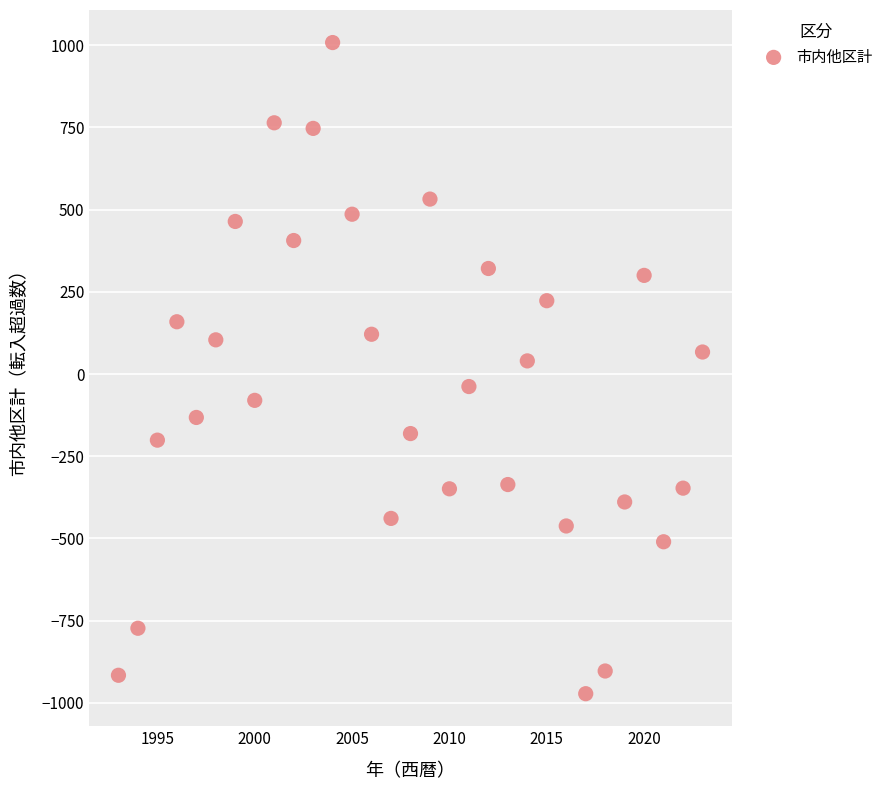

What is the range of Y values (max minus min)?

1980